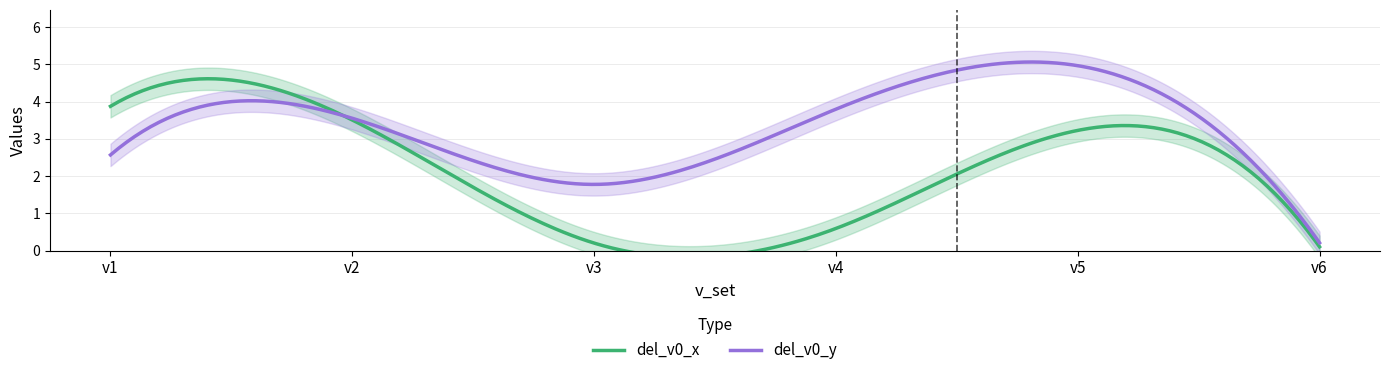

Reading left to right, extract all data points from this chart.

del_v0_x: v1=3.9	v2=3.5	v3=0.2	v4=0.6	v5=3.2	v6=0.1
del_v0_y: v1=2.6	v2=3.6	v3=1.8	v4=3.8	v5=5.0	v6=0.2